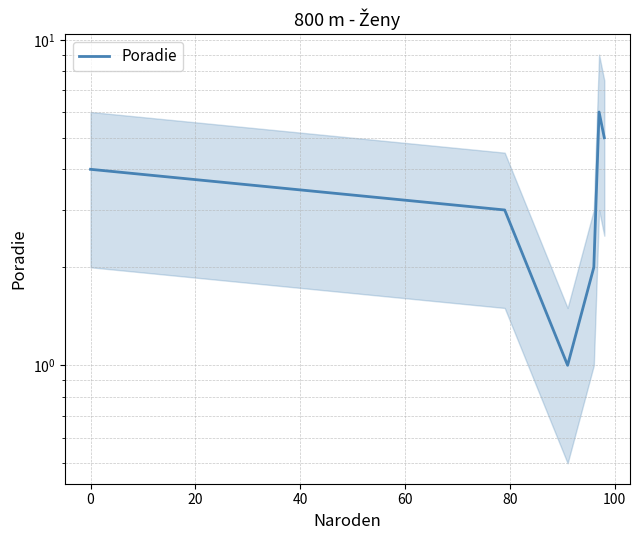

How many values are between 2 and 5?

4